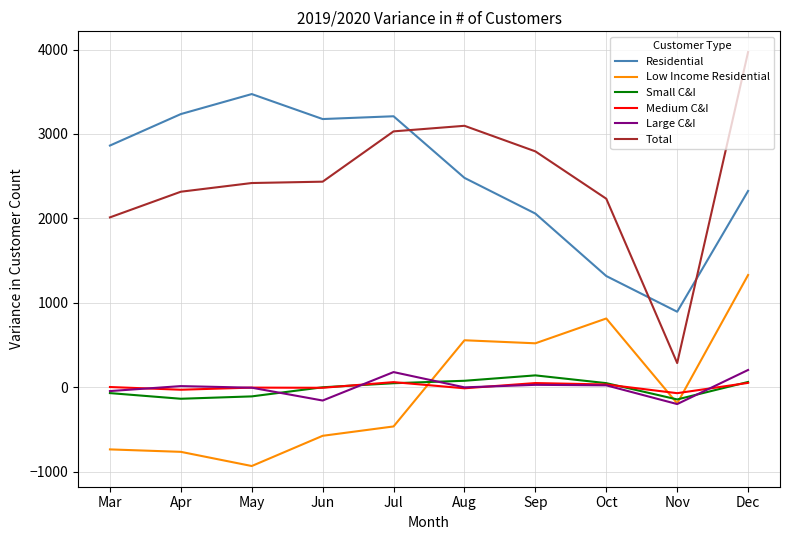

What is the maximum value for Low Income Residential?

1329